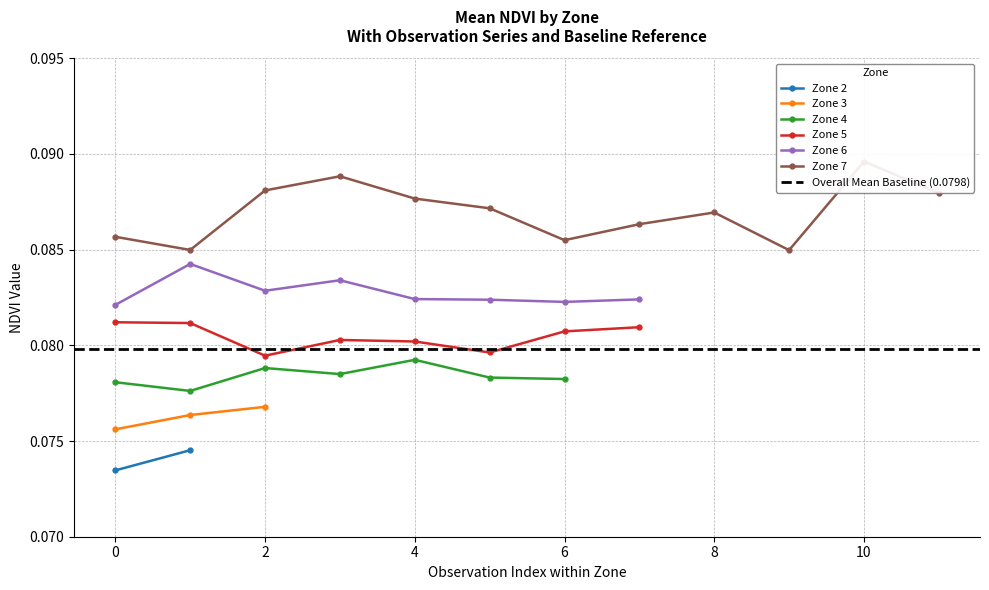

True or false: Zone 6 has more than 1 interior local peaks.

True